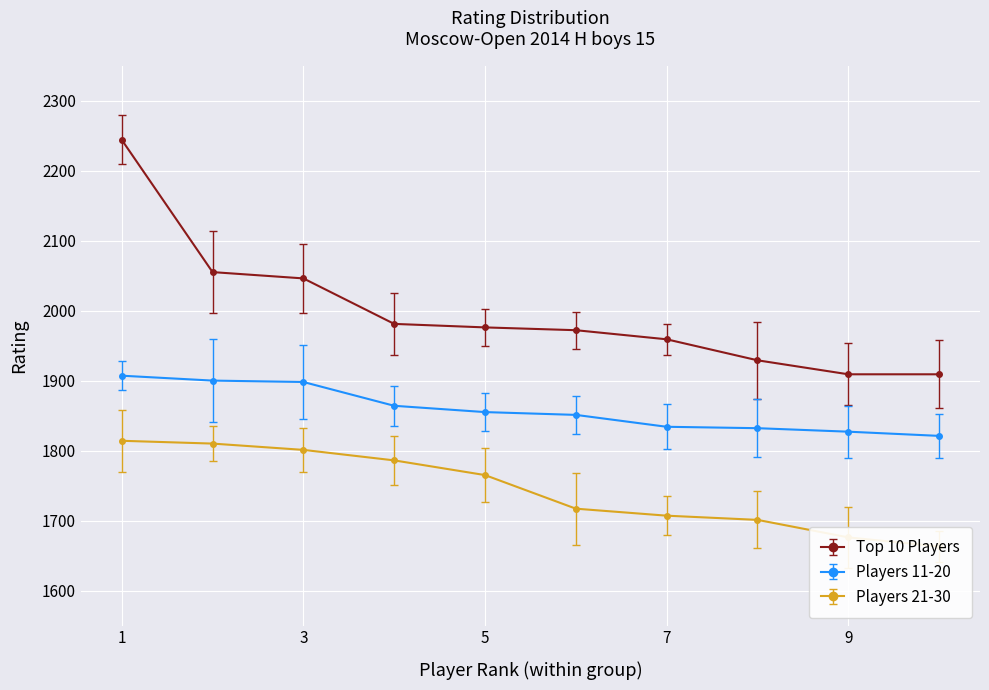

Which category has the lowest value in the Players 21-30 series?

10